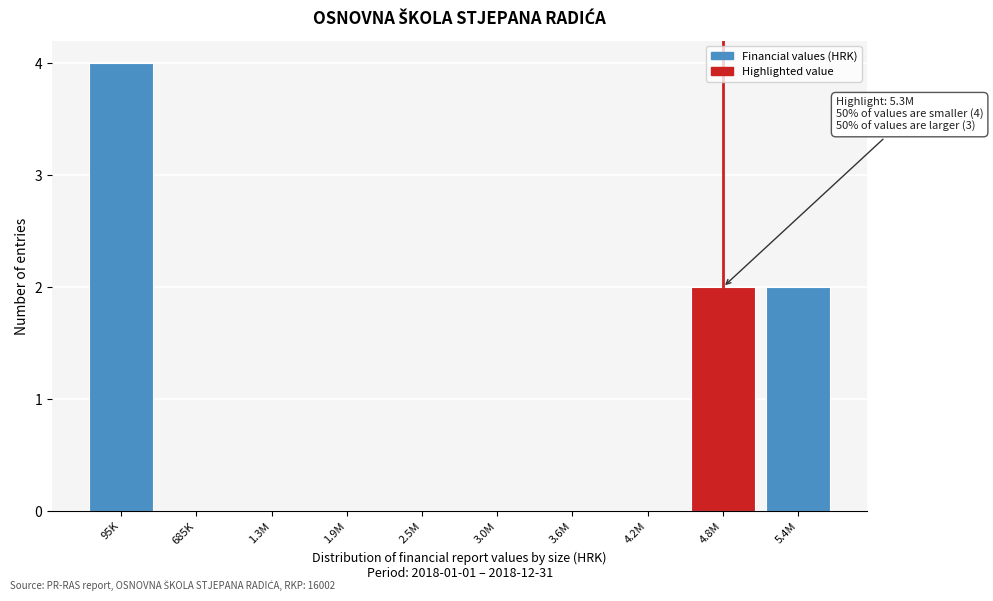

Reading right to left, extract all data points from this chart.

5.4M=2	4.8M=2	4.2M=0	3.6M=0	3.0M=0	2.5M=0	1.9M=0	1.3M=0	685K=0	95K=4